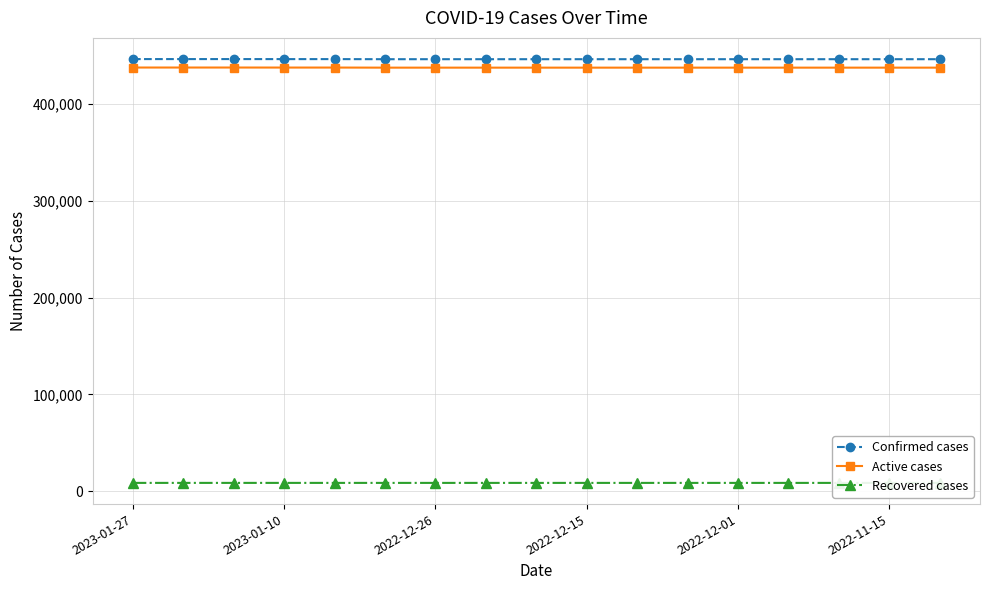

True or false: Confirmed cases and Recovered cases cross at least once.

False